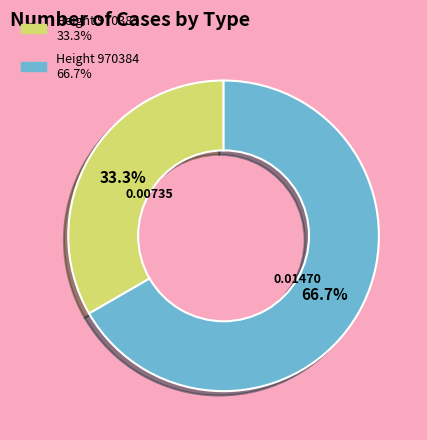

Does any single category account for the majority?

Yes